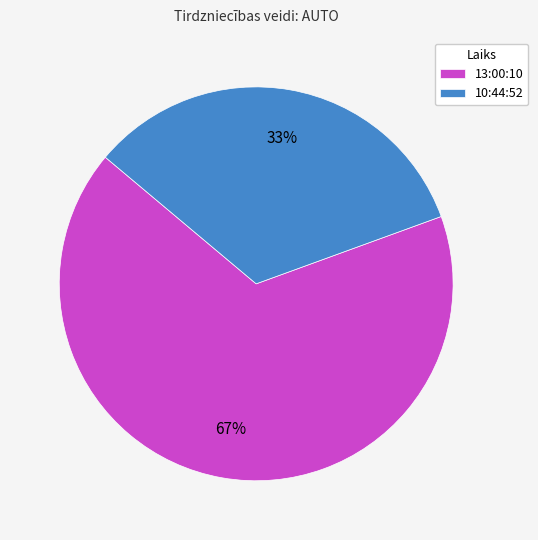

Is it true that 13:00:10 is 75% of the pie?

False